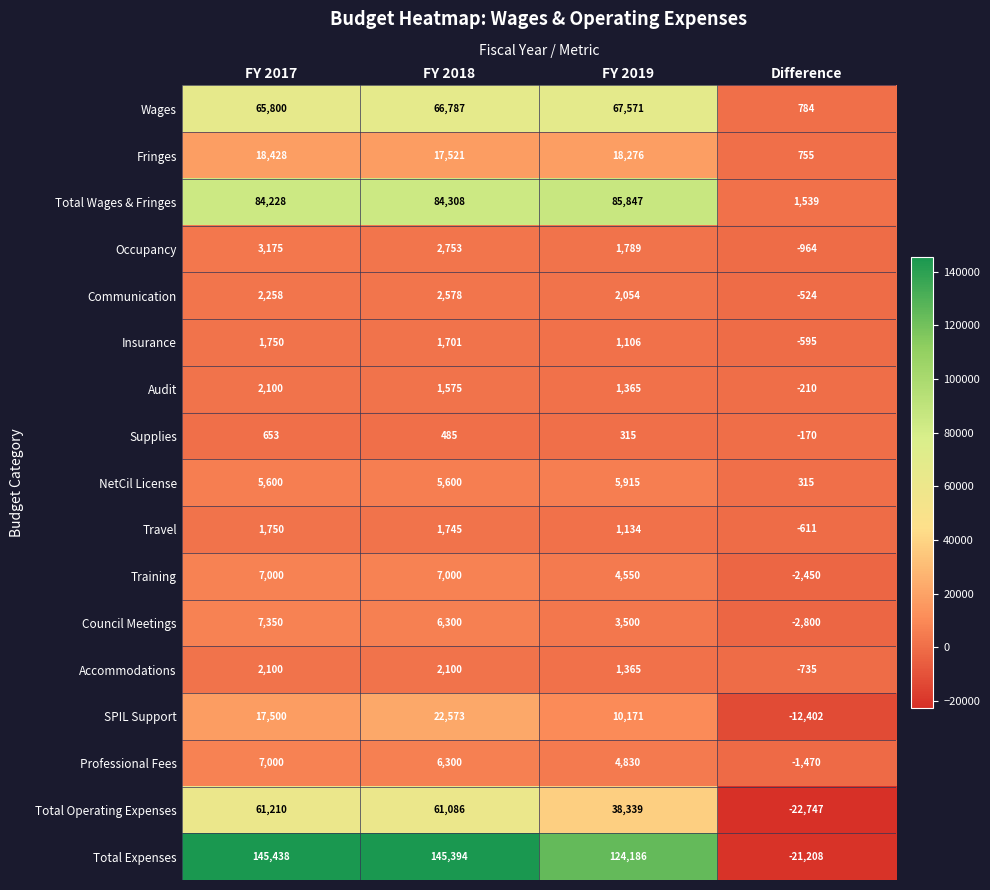

Rank the categories by Insurance value from lowest to highest.

Difference, FY 2019, FY 2018, FY 2017